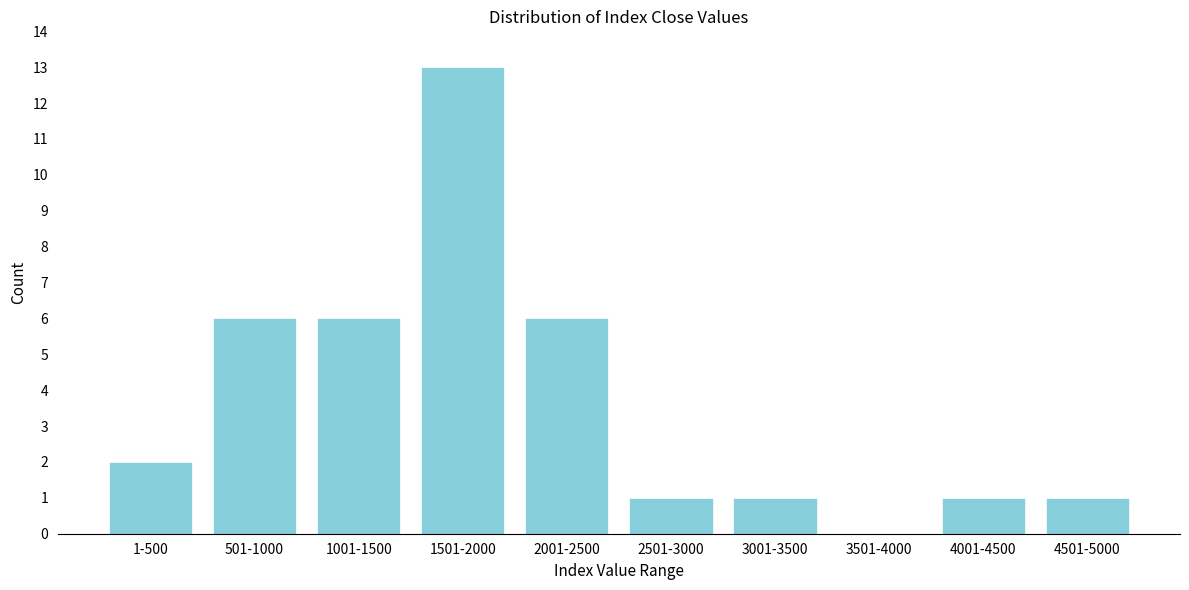

Reading left to right, transcribe all the data shown in this chart.

1-500=2	501-1000=6	1001-1500=6	1501-2000=13	2001-2500=6	2501-3000=1	3001-3500=1	3501-4000=0	4001-4500=1	4501-5000=1